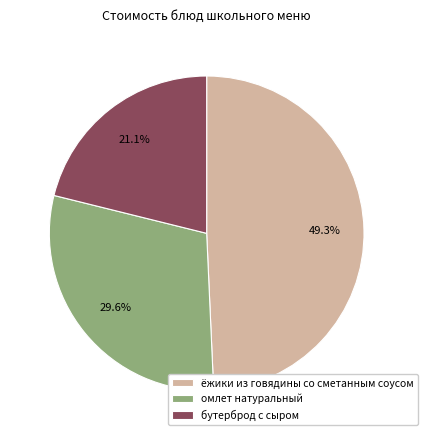

What is the ratio of the value at бутерброд с сыром to the value at ёжики из говядины со сметанным соусом?

0.4